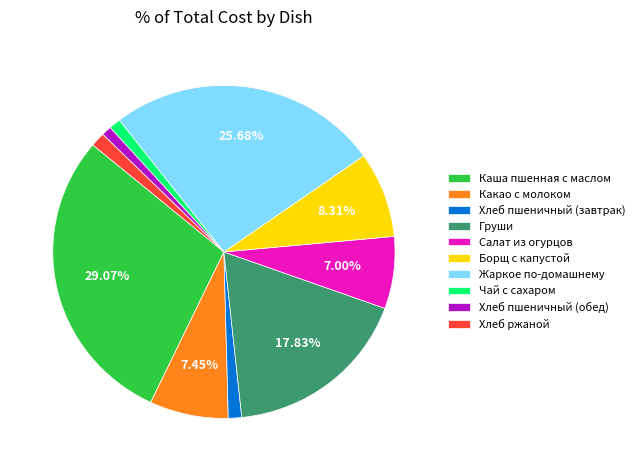

What is the largest slice in the pie chart?

Каша пшенная с маслом